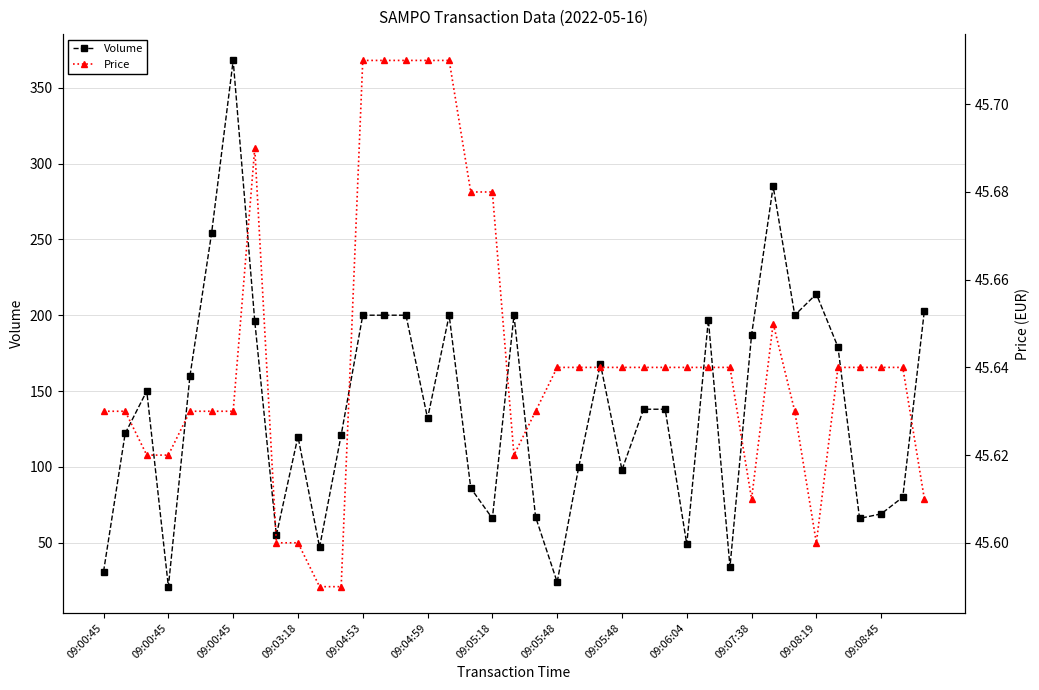

What are all the series names shown in the legend?

Volume, Price